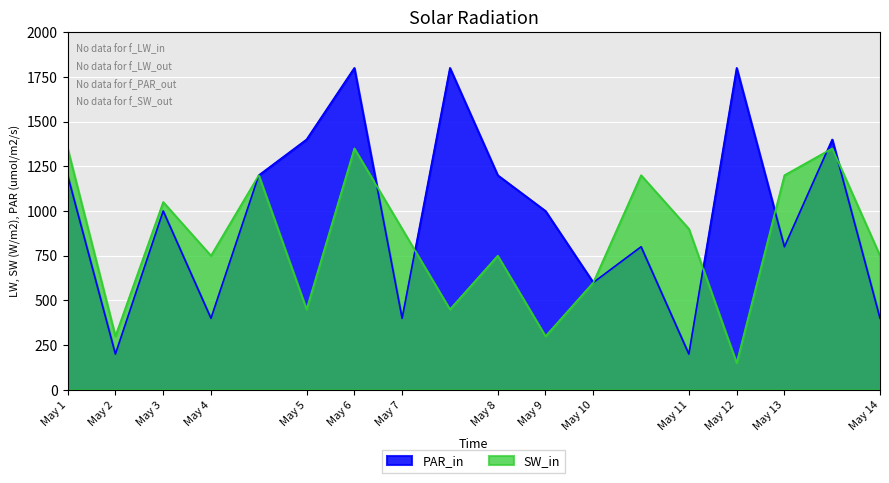

Which series has the widest spread of values?

PAR_in